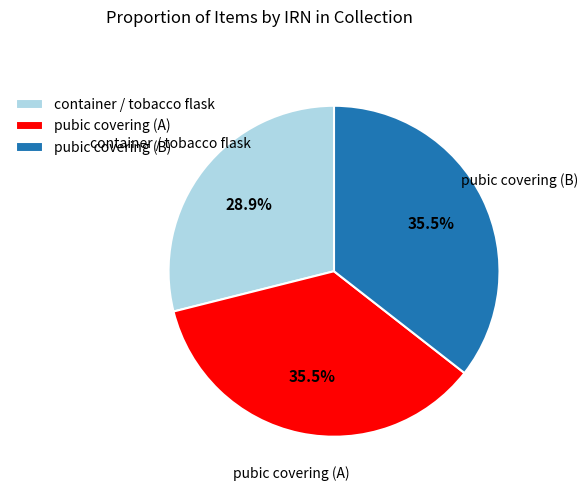

What is the smallest slice in the pie chart?

container / tobacco flask